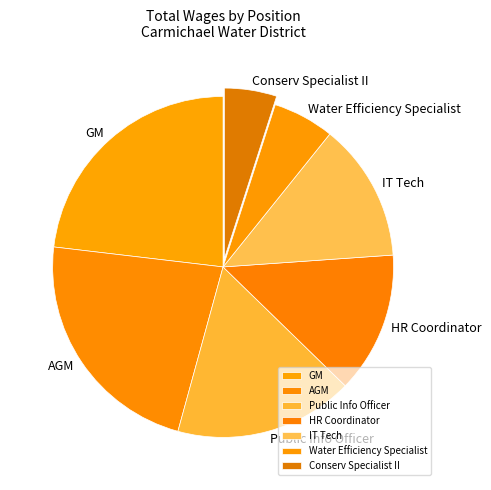

Is IT Tech the majority of the pie?

No